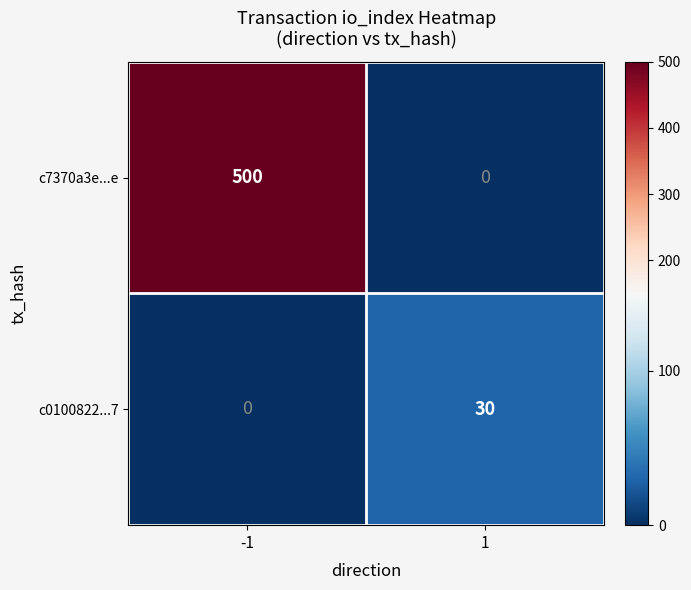

Reading left to right, what are all the values shown in this chart?

c7370a3e...e: -1=500	1=0
c0100822...7: -1=0	1=30